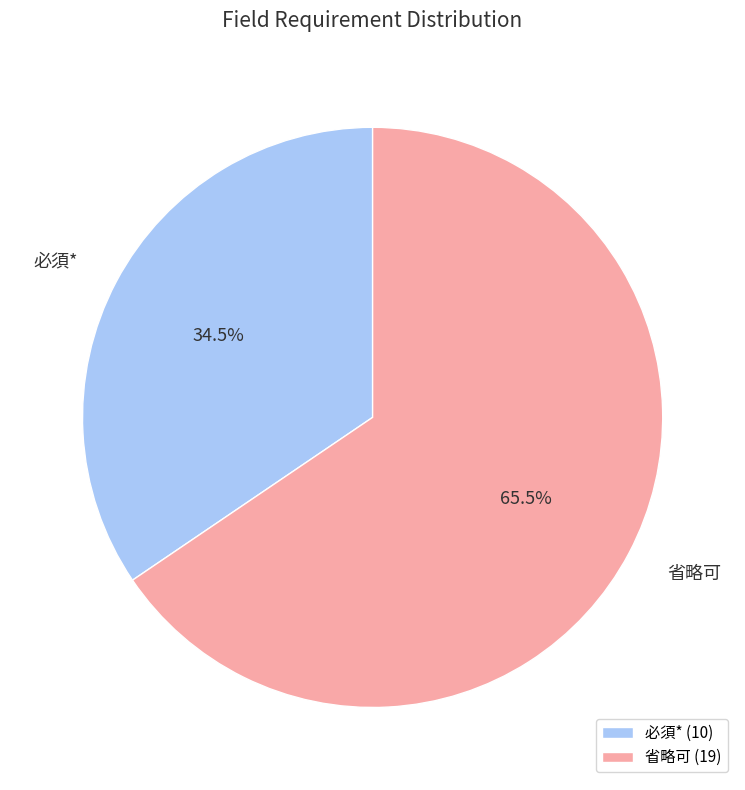

Is it true that 必須* is 27% of the pie?

False